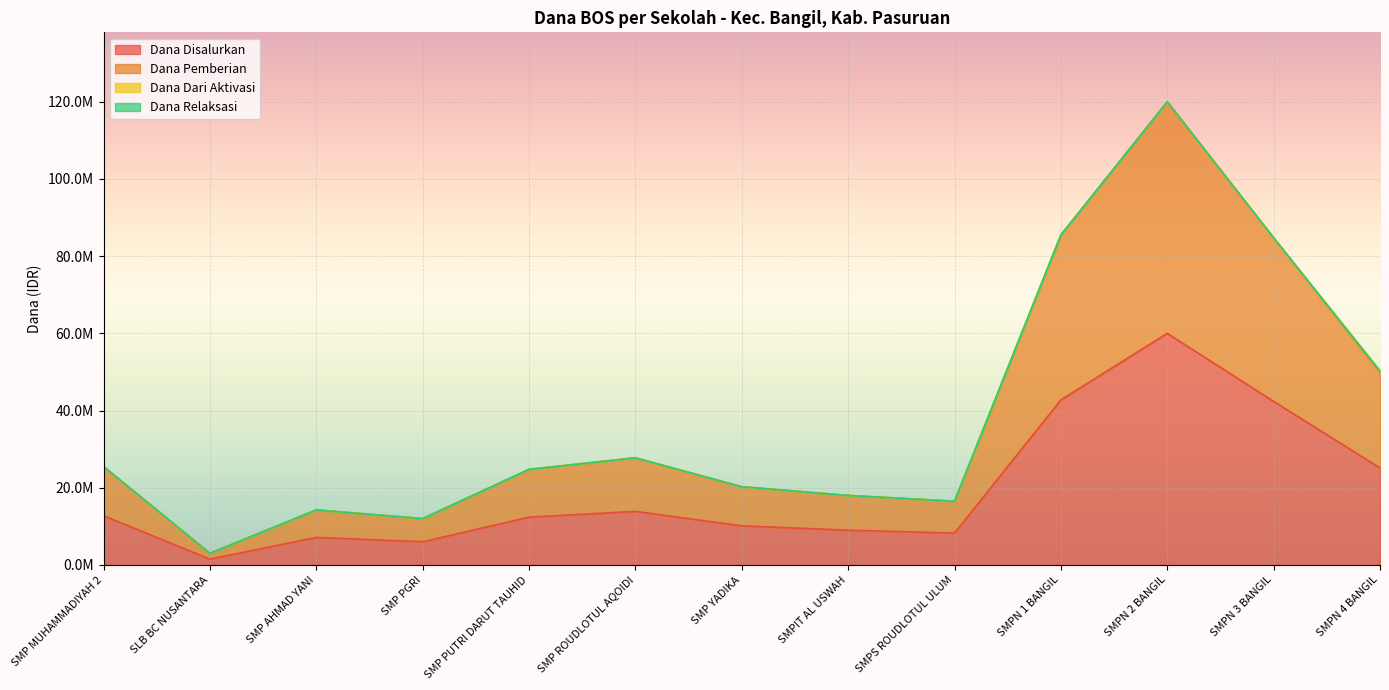

True or false: Dana Disalurkan has more than 1 interior local peaks.

True